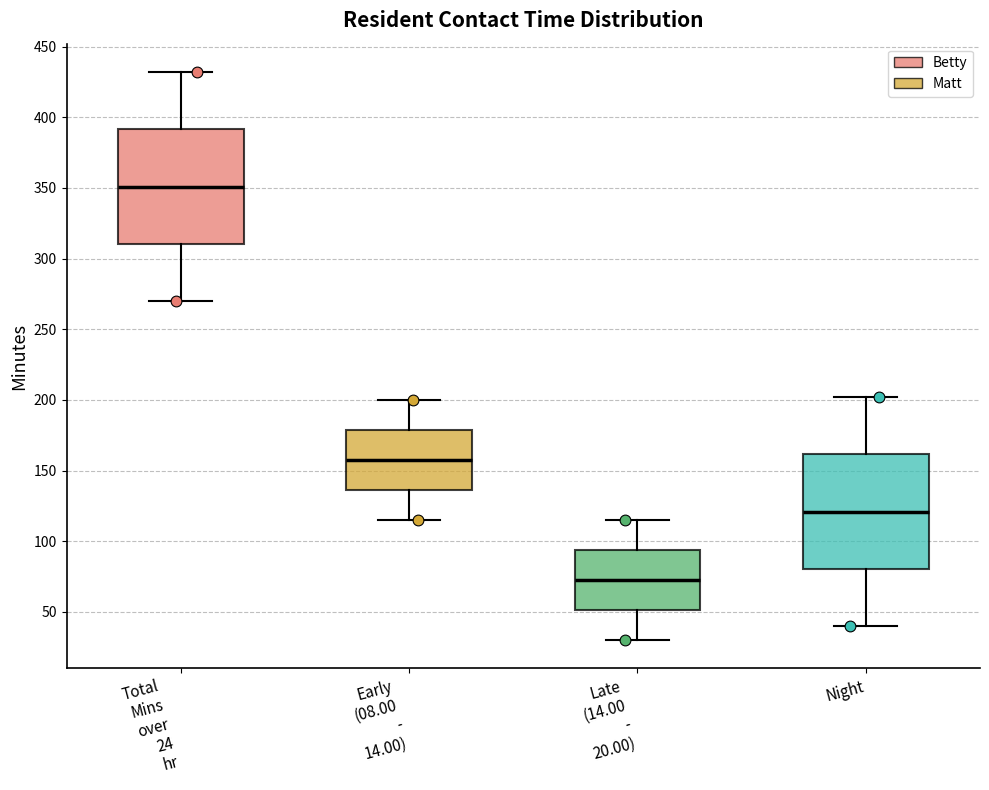

Where does the lower whisker of the box for Total Mins over 24 hr end on the y-axis? The values are not printed on the chart, so give them approximately, as read against the axis.

270